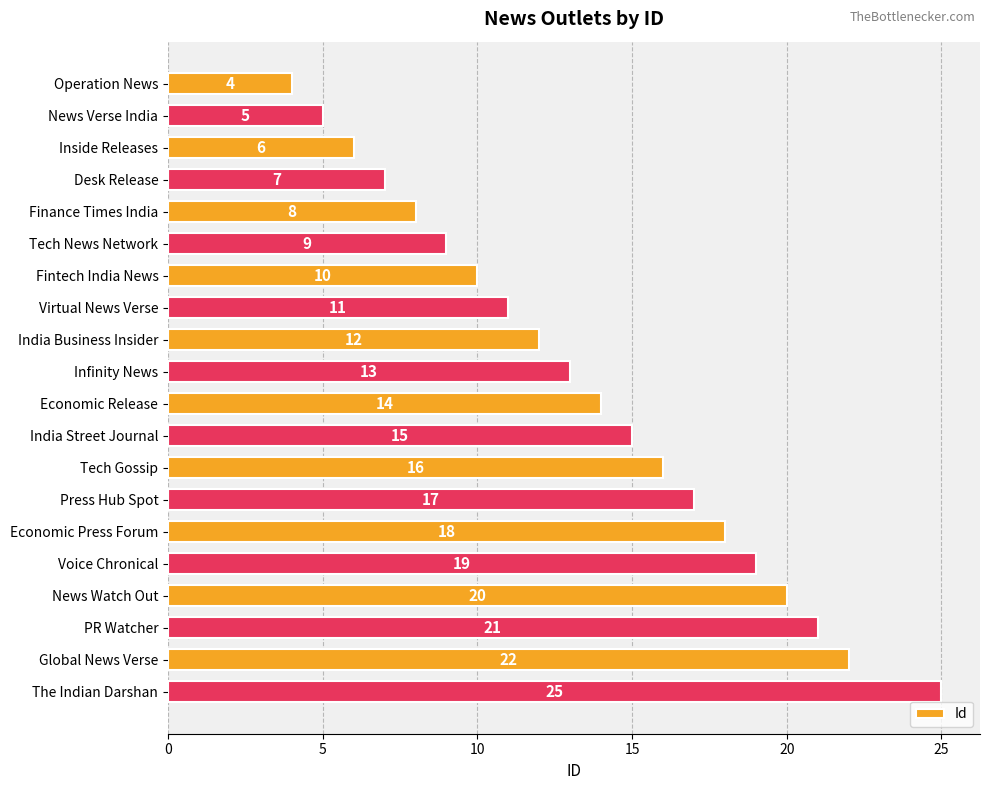

How many data points are less than 14?

10